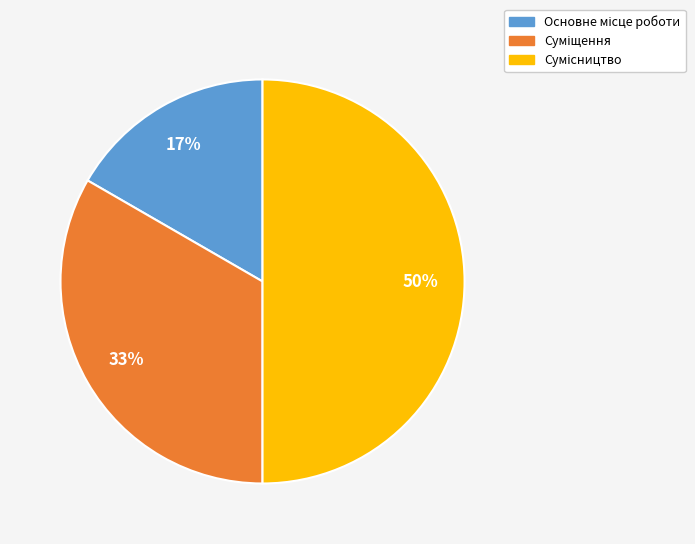

To the nearest percent, what is the average slice percentage?

33%